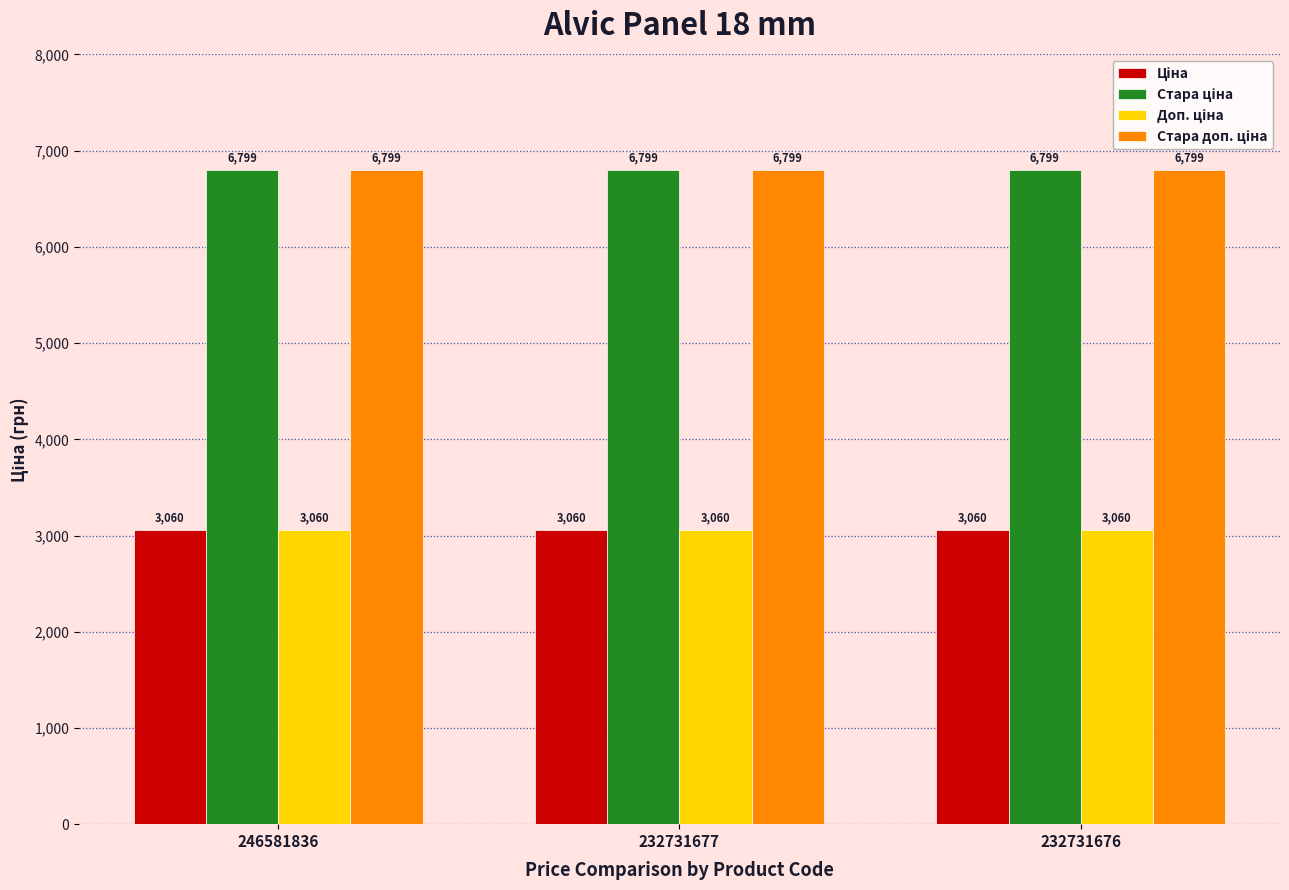

What is the maximum value shown in the chart?

6799.2